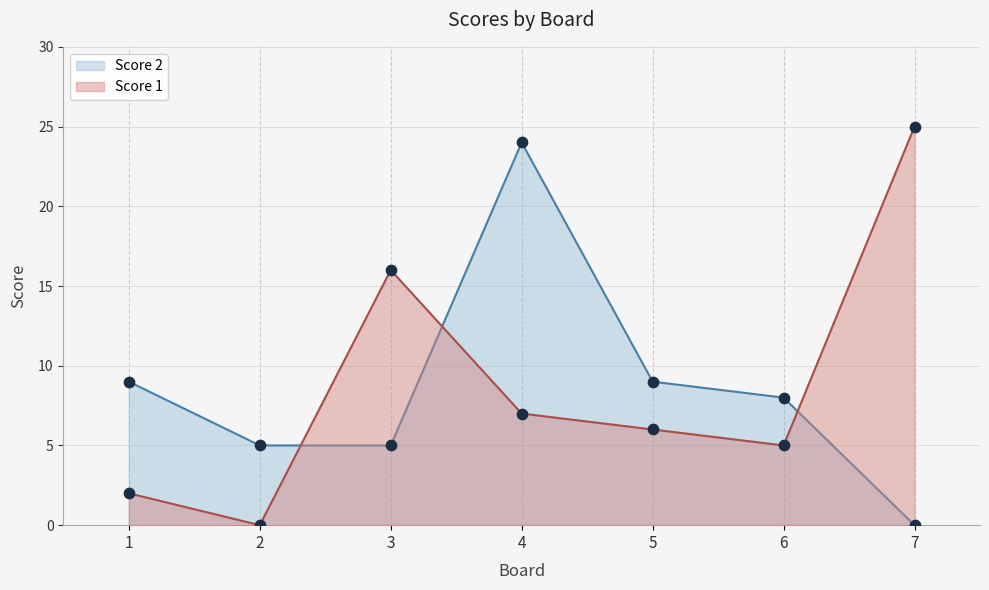

What is the total value across all series at 7?

25